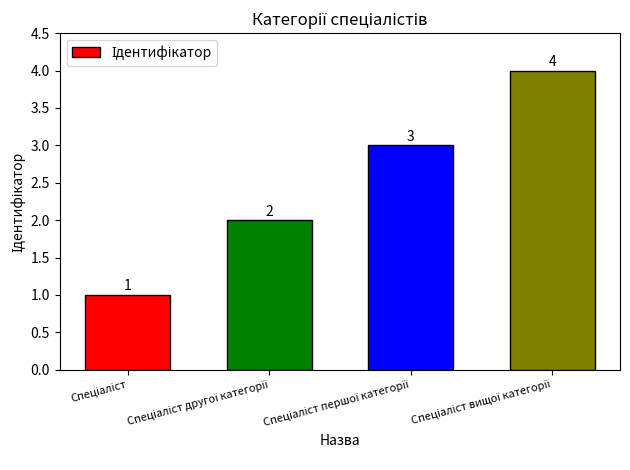

How many values are between 2 and 4?

3